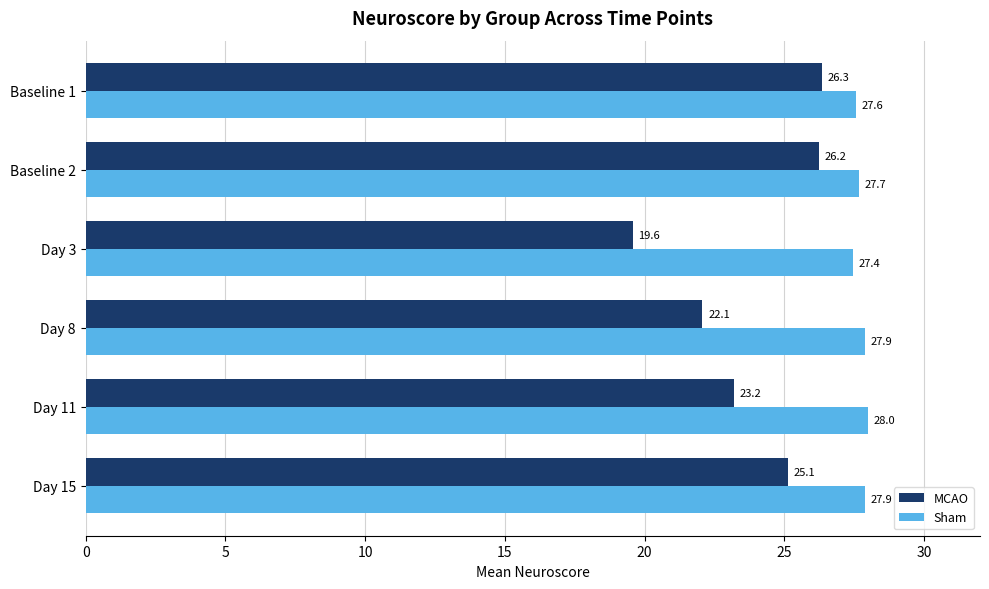

What are all the series names shown in the legend?

MCAO, Sham